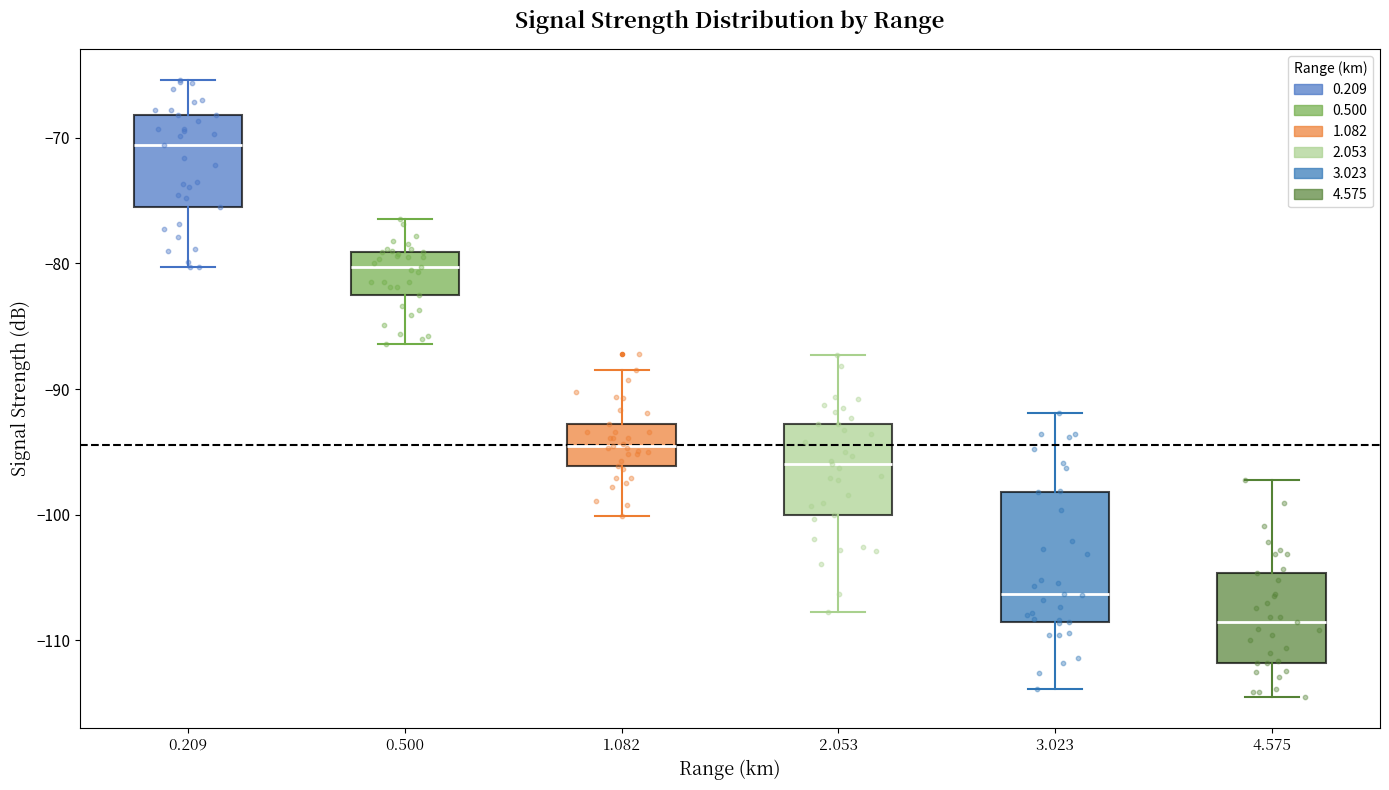

Reading left to right, transcribe this box plot: for each box, give where its median line is, the range the box spans, and where its two whiskers end, as read against the y-axis. The values are not printed on the chart, so give them approximately, as read against the axis.

0.209: median -71, box -75 to -68, whiskers -80 to -65
0.500: median -80, box -82 to -79, whiskers -86 to -76
1.082: median -94, box -96 to -93, whiskers -100 to -88
2.053: median -96, box -100 to -93, whiskers -108 to -87
3.023: median -106, box -108 to -98, whiskers -114 to -92
4.575: median -108, box -112 to -105, whiskers -114 to -97